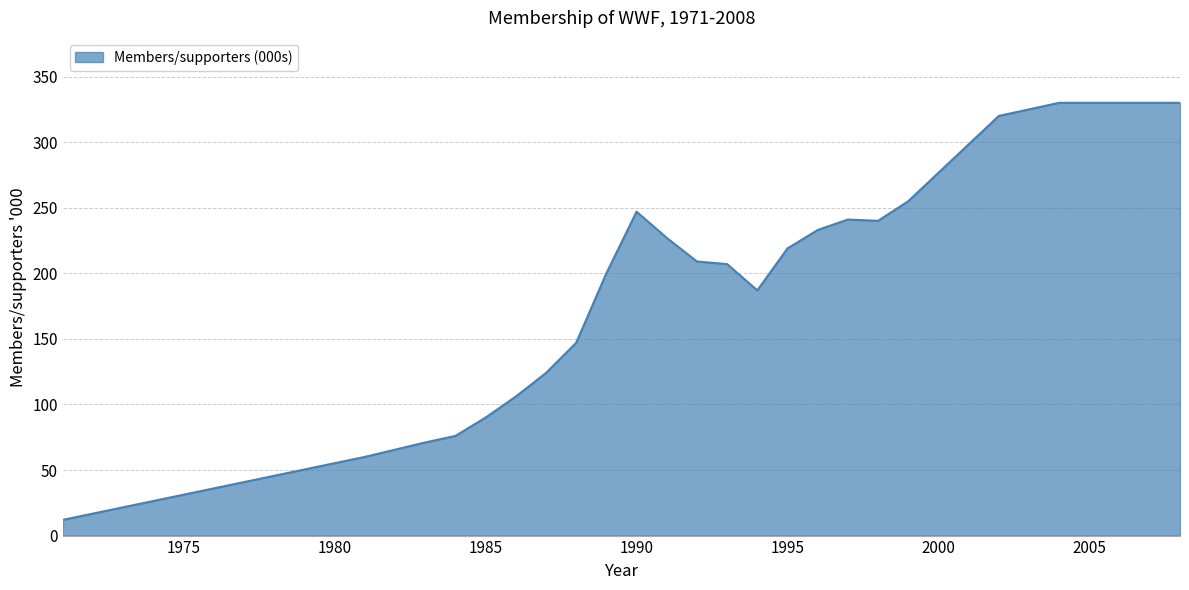

What is the greatest value displayed?

330